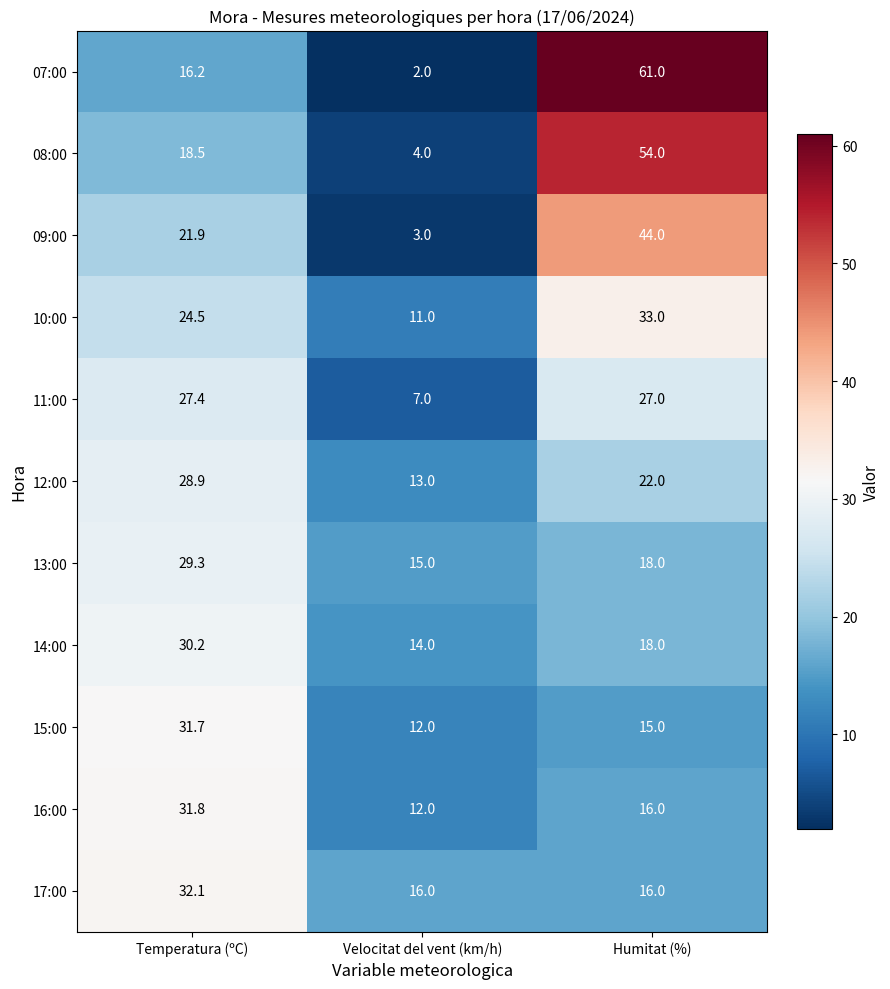

Which label corresponds to the largest value in the chart?

Humitat (%)